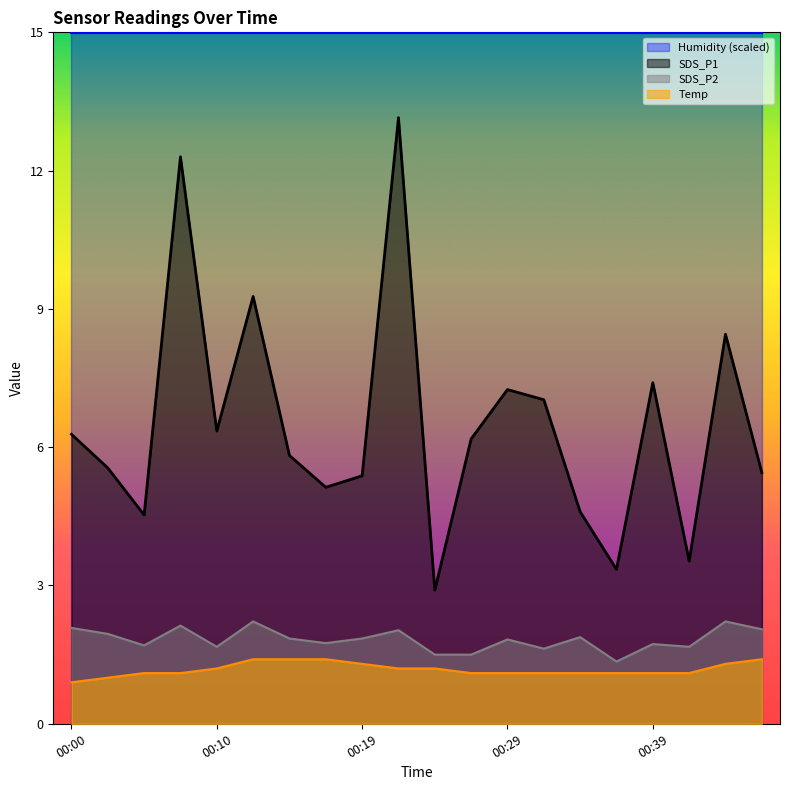

Reading left to right, what are all the values shown in this chart?

SDS_P1: 00:00=6.3	00:02=5.5	00:05=4.5	00:07=12.3	00:10=6.3	00:12=9.3	00:14=5.8	00:17=5.1	00:19=5.4	00:22=13.2	00:24=2.9	00:27=6.2	00:29=7.2	00:31=7.0	00:34=4.6	00:36=3.4	00:39=7.4	00:41=3.5	00:44=8.4	00:46=5.5
SDS_P2: 00:00=2.1	00:02=1.9	00:05=1.7	00:07=2.1	00:10=1.7	00:12=2.2	00:14=1.9	00:17=1.8	00:19=1.9	00:22=2.0	00:24=1.5	00:27=1.5	00:29=1.8	00:31=1.6	00:34=1.9	00:36=1.4	00:39=1.7	00:41=1.7	00:44=2.2	00:46=2.0
Temp: 00:00=0.9	00:02=1.0	00:05=1.1	00:07=1.1	00:10=1.2	00:12=1.4	00:14=1.4	00:17=1.4	00:19=1.3	00:22=1.2	00:24=1.2	00:27=1.1	00:29=1.1	00:31=1.1	00:34=1.1	00:36=1.1	00:39=1.1	00:41=1.1	00:44=1.3	00:46=1.4